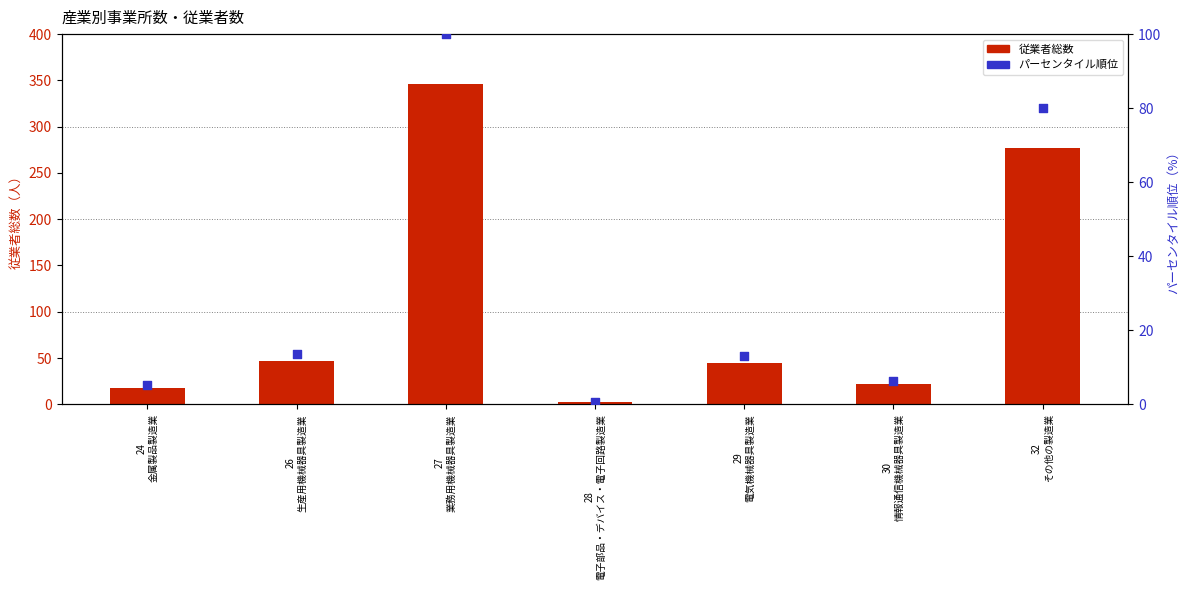

What are all the series names shown in the legend?

従業者総数, パーセンタイル順位